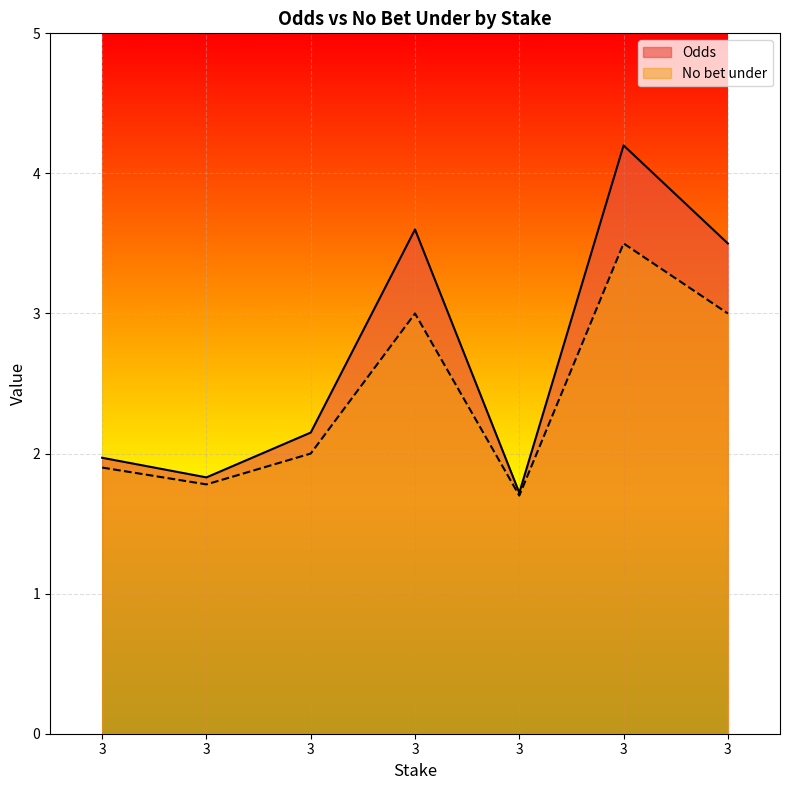

In Odds, how many points are higher than both neighbors (excluding endpoints)?

2